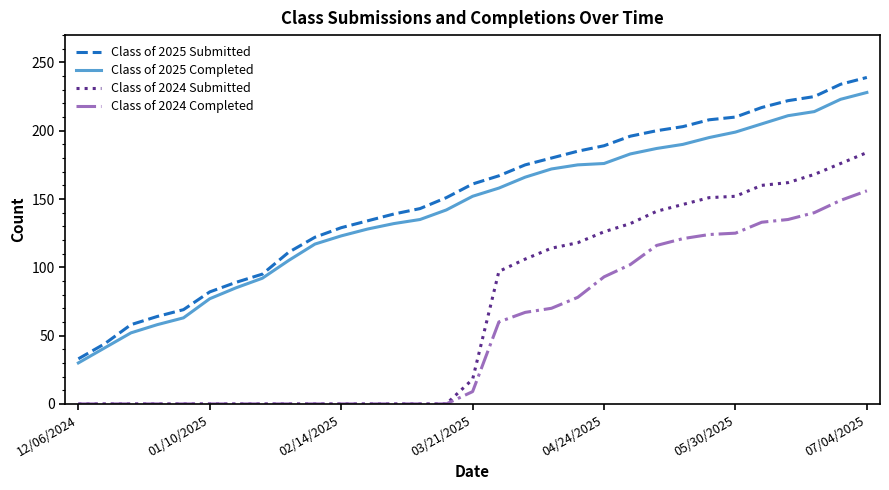

Does the chart display data point markers on the line(s)?

No